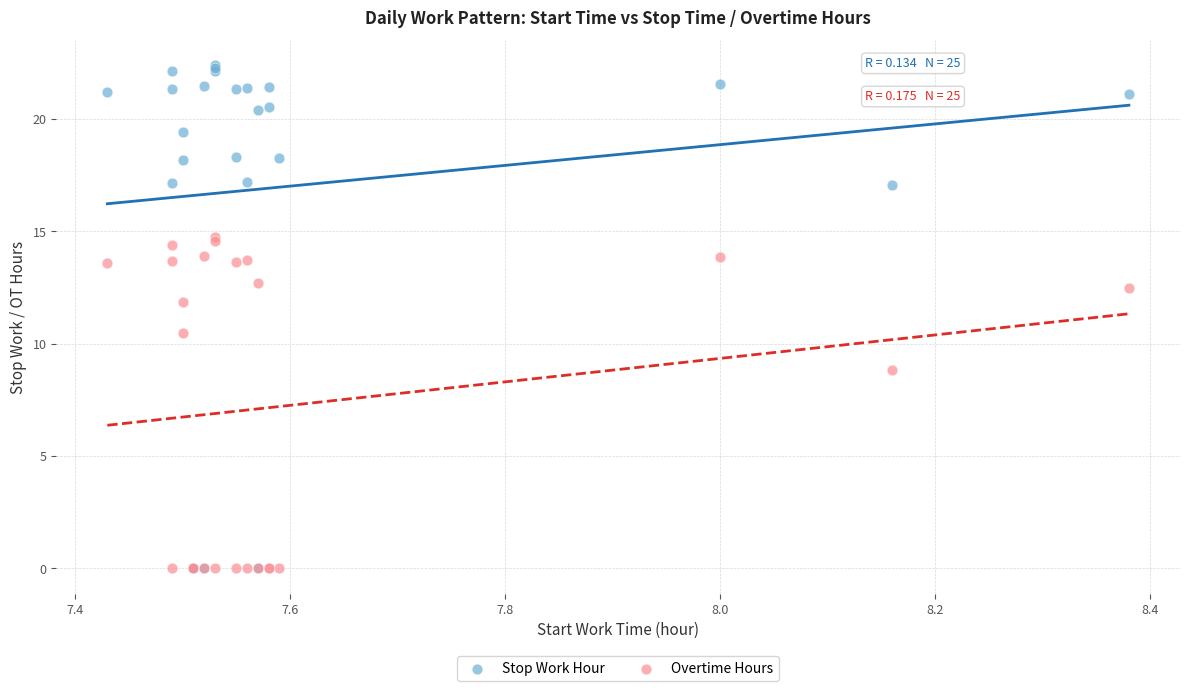

In the Stop Work Hour series, what Y value is closest to 11?

17.1